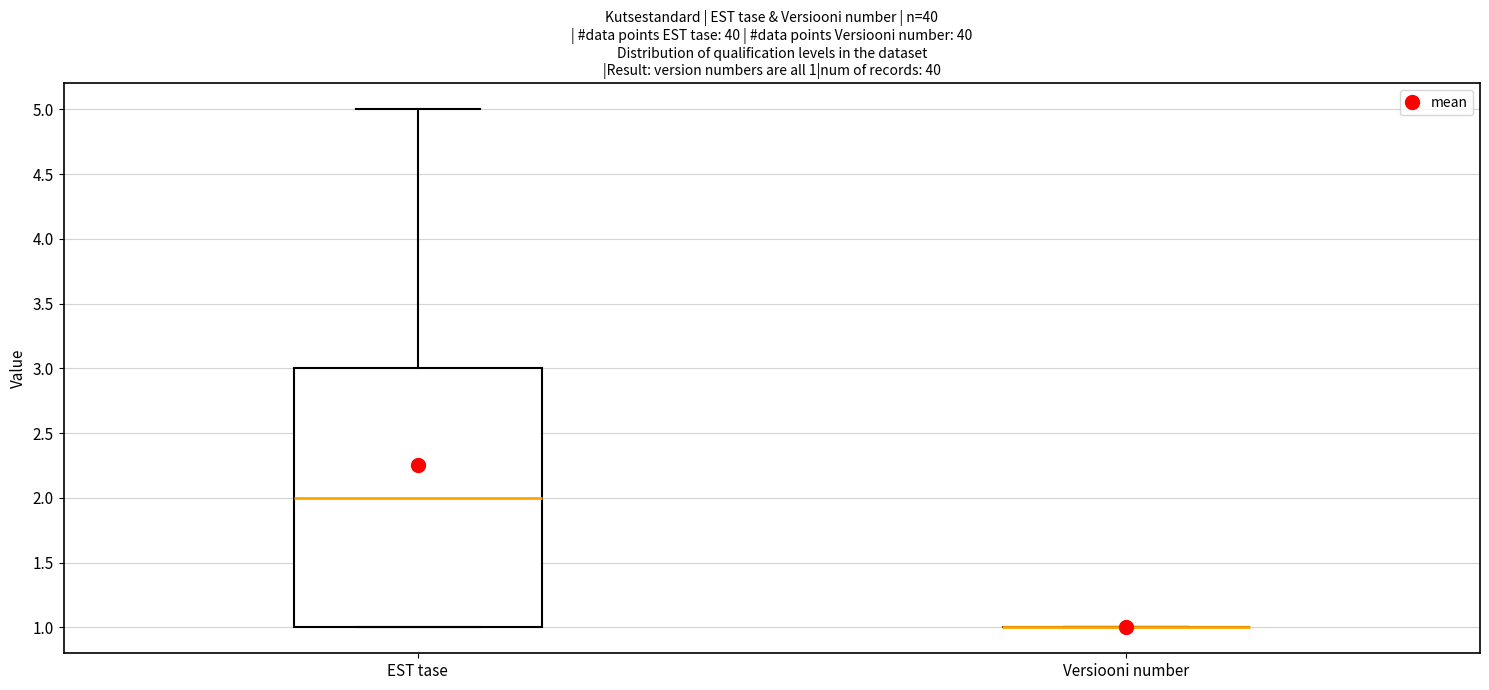

Comparing the boxes themselves (not the whiskers), which one is the tallest?

EST tase